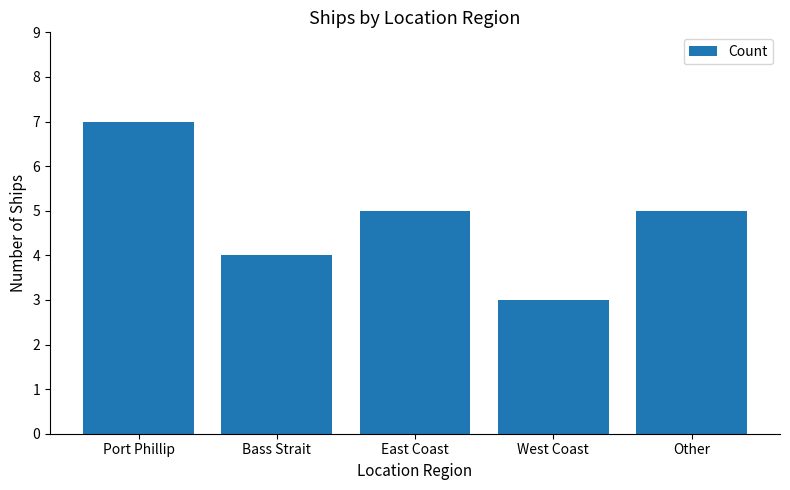

At which category does the chart reach its minimum across all series?

West Coast